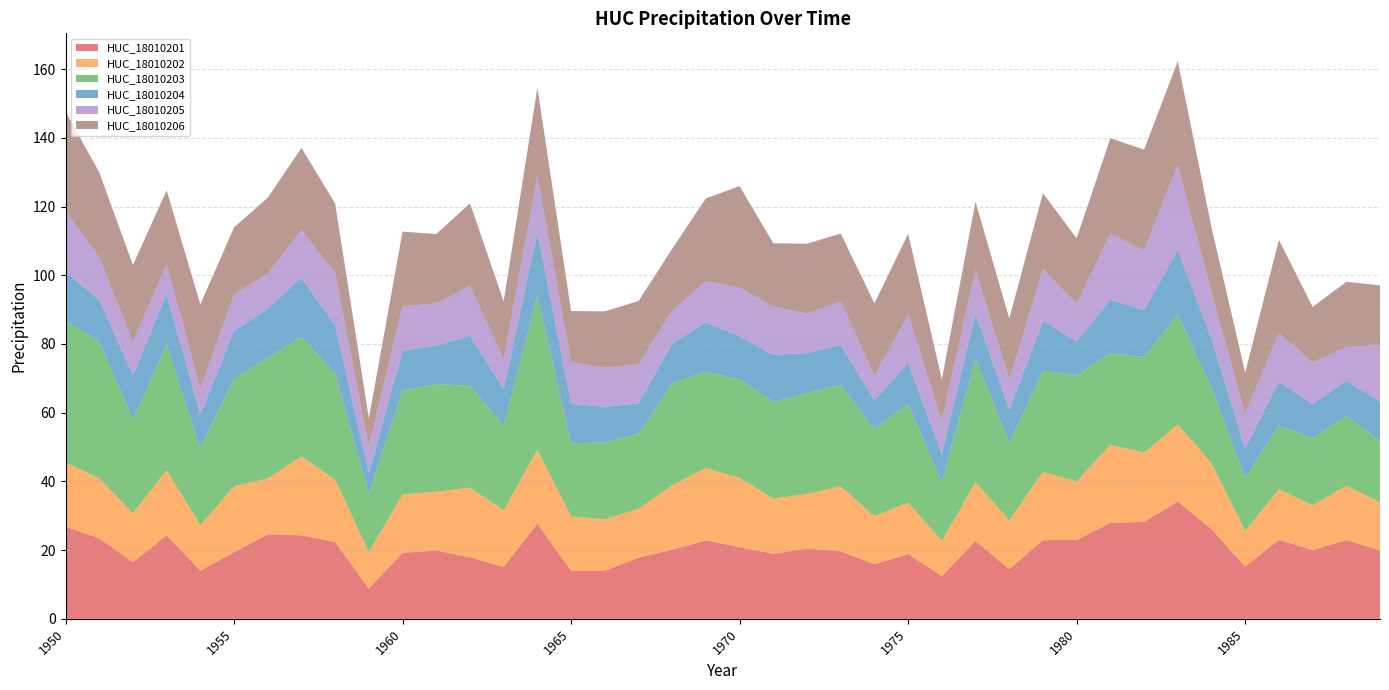

Reading right to left, transcribe all the data shown in this chart.

HUC_18010201: 19.9	22.9	20.0	23.0	15.2	26.1	34.1	28.2	27.9	23.0	22.9	14.4	22.7	12.4	18.9	15.9	19.6	20.5	18.9	20.8	22.8	20.1	17.8	14.0	14.0	27.7	15.1	17.9	19.9	19.2	8.8	22.3	24.3	24.6	19.4	14.0	24.3	16.5	23.4	26.8
HUC_18010202: 14.0	15.8	13.0	14.7	10.4	19.2	22.4	20.2	22.8	17.0	19.9	14.3	17.2	10.3	15.0	13.9	18.9	15.9	16.1	20.2	21.1	18.8	14.2	15.0	15.9	21.5	16.5	20.3	17.1	17.0	10.6	18.1	22.9	16.3	19.2	13.2	19.1	14.3	17.5	18.7
HUC_18010203: 17.8	20.4	19.6	18.6	15.3	22.1	32.0	27.8	26.6	30.8	29.5	22.5	36.0	17.0	28.7	25.4	29.6	29.3	28.1	28.7	28.1	29.8	21.9	22.3	21.2	45.0	24.6	29.6	31.4	30.2	17.0	31.0	34.8	35.1	31.4	22.4	36.5	27.3	39.9	41.3
HUC_18010204: 11.5	10.2	9.9	12.6	8.6	14.0	18.7	13.6	15.6	9.9	14.5	9.6	13.0	8.2	12.0	8.3	11.6	11.7	13.7	12.5	14.3	11.5	8.8	10.4	11.5	18.3	10.6	14.6	11.1	11.7	6.0	13.9	17.2	14.3	13.8	9.9	14.6	12.8	11.9	14.2
HUC_18010205: 16.4	9.9	12.1	14.2	10.1	13.6	24.8	17.4	19.1	11.1	15.1	8.8	12.7	9.7	14.0	7.2	12.7	11.4	14.1	14.1	12.1	9.6	11.3	11.4	12.1	16.2	8.6	14.5	12.4	12.8	7.6	15.3	13.8	10.3	10.6	7.4	8.9	9.6	12.5	17.8
HUC_18010206: 17.4	18.9	16.2	27.2	12.0	18.9	30.2	29.3	27.9	19.0	22.1	17.8	19.8	12.2	23.5	21.1	19.7	20.4	18.4	29.5	24.0	18.0	18.5	16.4	14.9	25.9	16.9	24.0	20.2	21.8	8.3	20.2	24.0	22.0	19.6	24.6	21.4	22.5	24.8	28.8